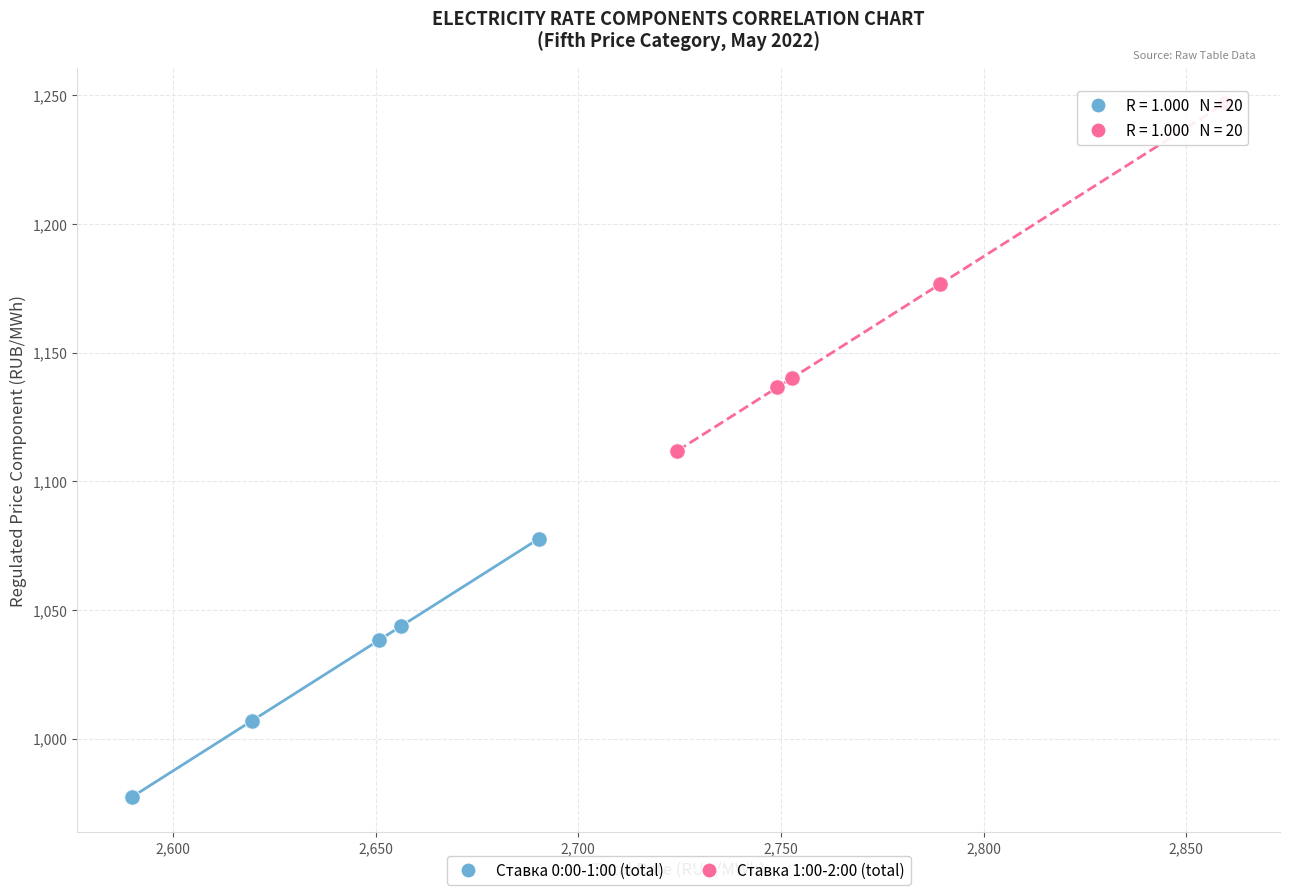

Which series has the widest spread of Y values?

Ставка 1:00-2:00 (total)